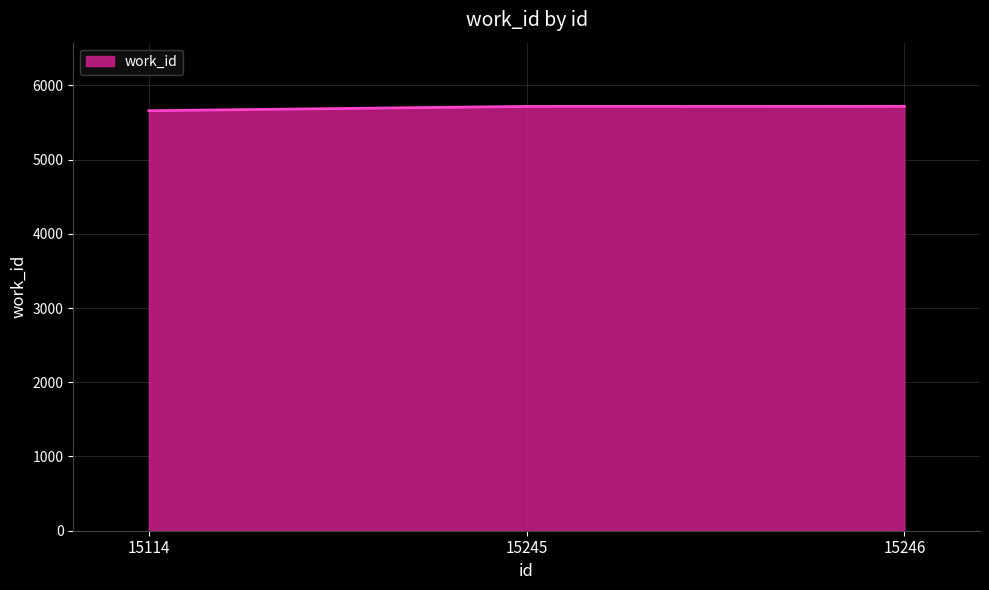

Read the value at 15114, to the nearest 10.

5660